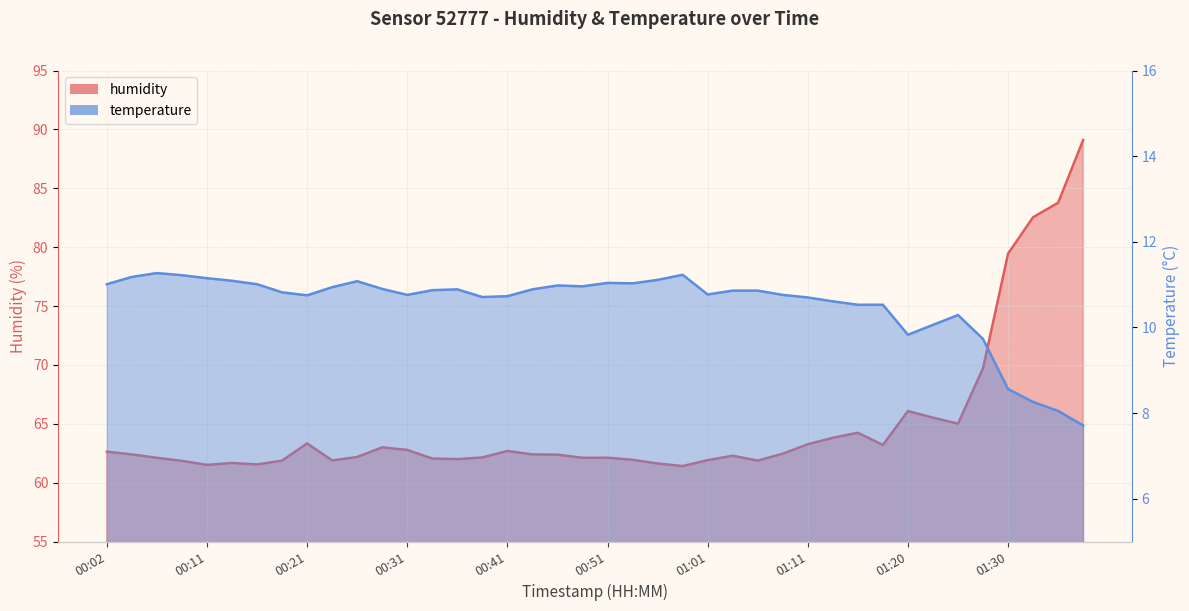

List the series in order of their peak value, highest first.

humidity, temperature